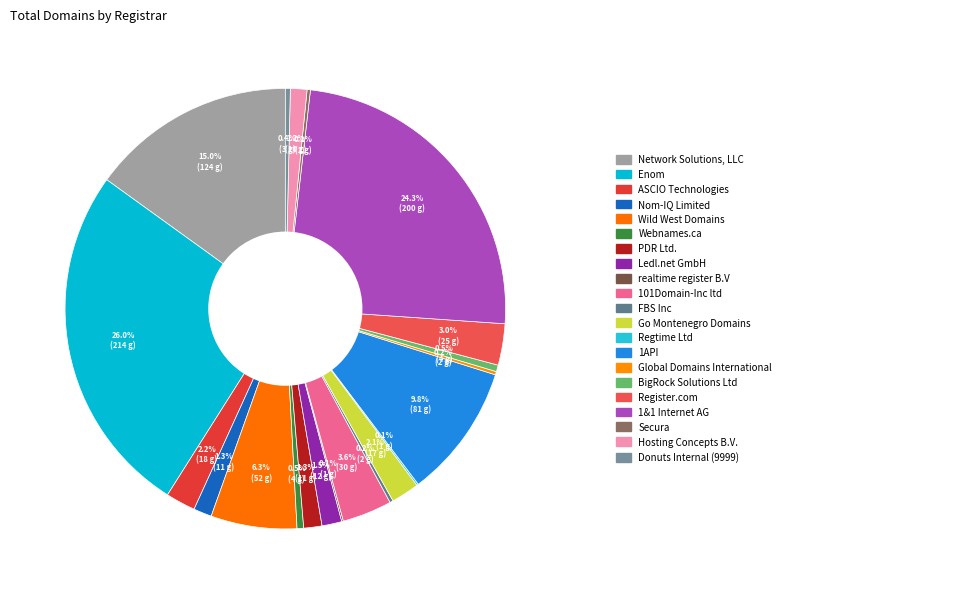

Rank the categories by value from highest to lowest.

Enom, 1&1 Internet AG, Network Solutions, LLC, 1API, Wild West Domains, 101Domain-Inc ltd, Register.com, ASCIO Technologies, Go Montenegro Domains, Ledl.net GmbH, Nom-IQ Limited, PDR Ltd., Hosting Concepts B.V., Webnames.ca, BigRock Solutions Ltd, Donuts Internal (9999), FBS Inc, Global Domains International, Secura, realtime register B.V, Regtime Ltd